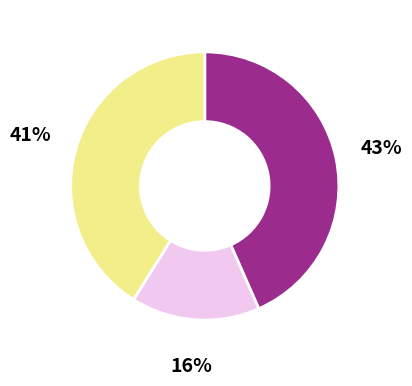

Is there any slice that represents more than half of the pie?

No